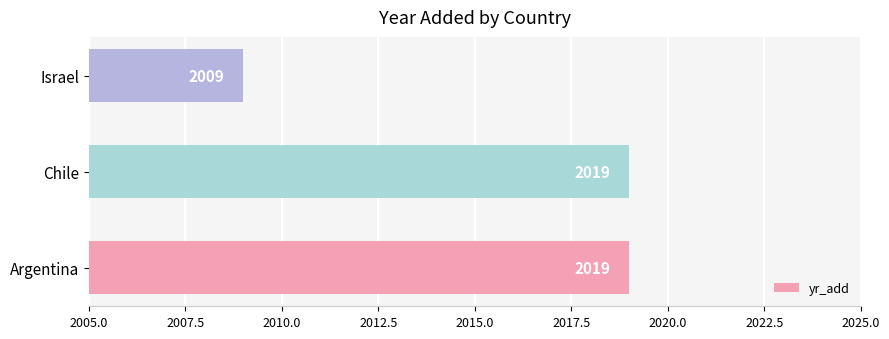

The value at Israel is 2009. True or false?

True